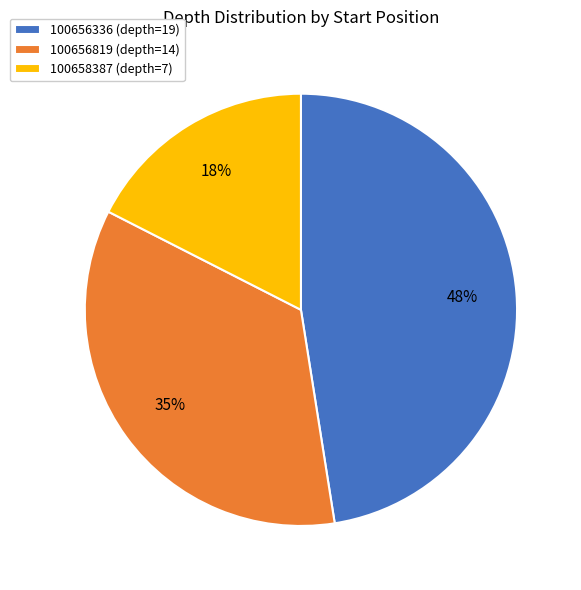

Is 100658387 the majority of the pie?

No